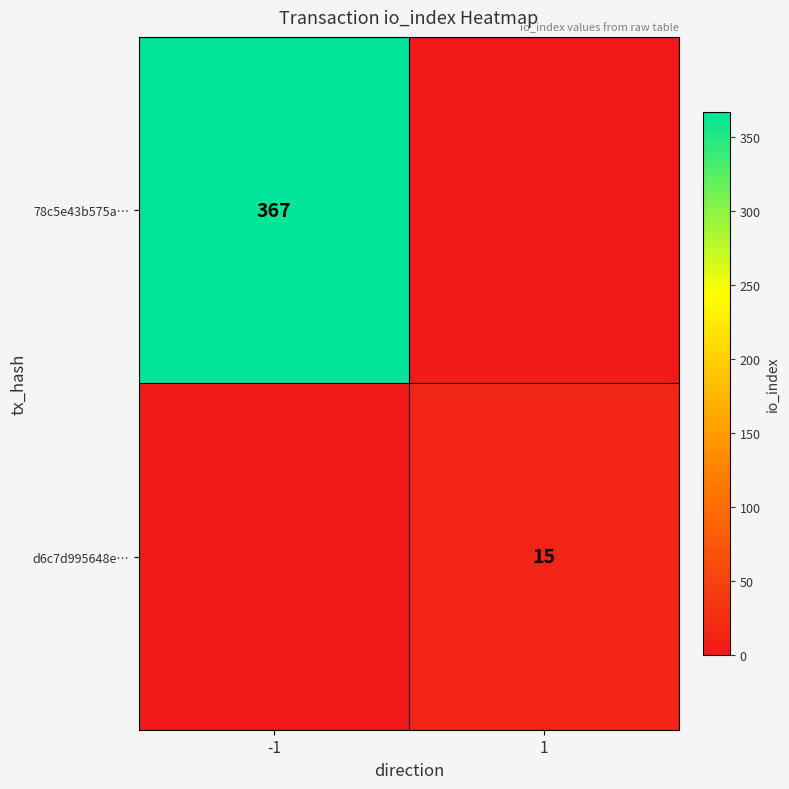

Is the value of 78c5e43b575a… at -1 greater than the value of d6c7d995648e… at 1?

Yes